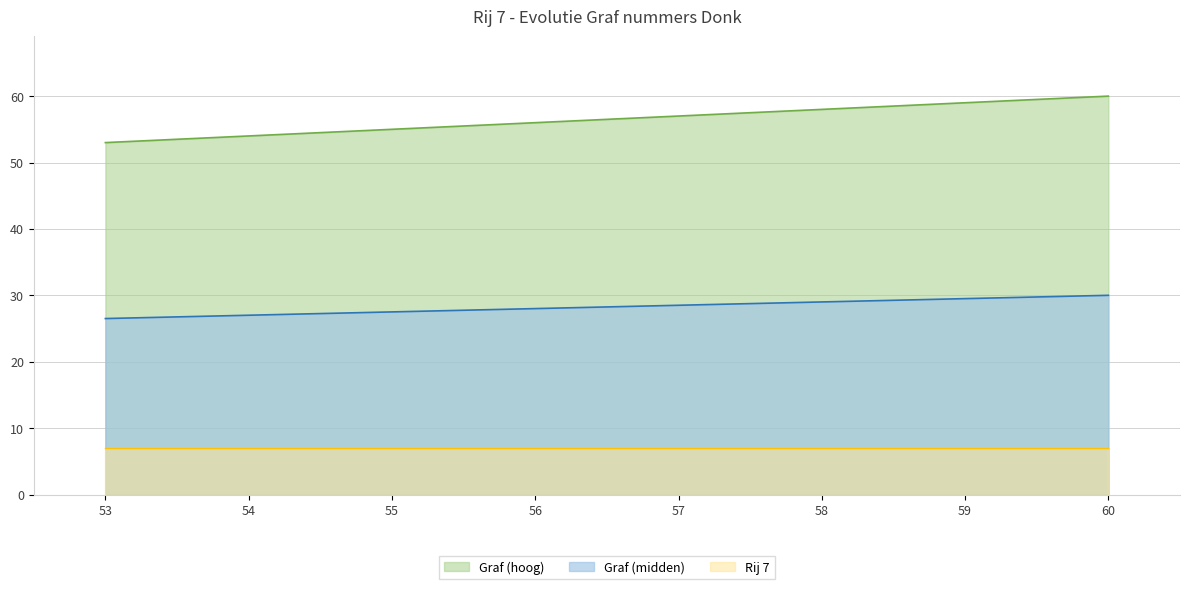

Rank the series by their maximum value, from highest to lowest.

Graf (hoog), Graf (midden), Rij 7